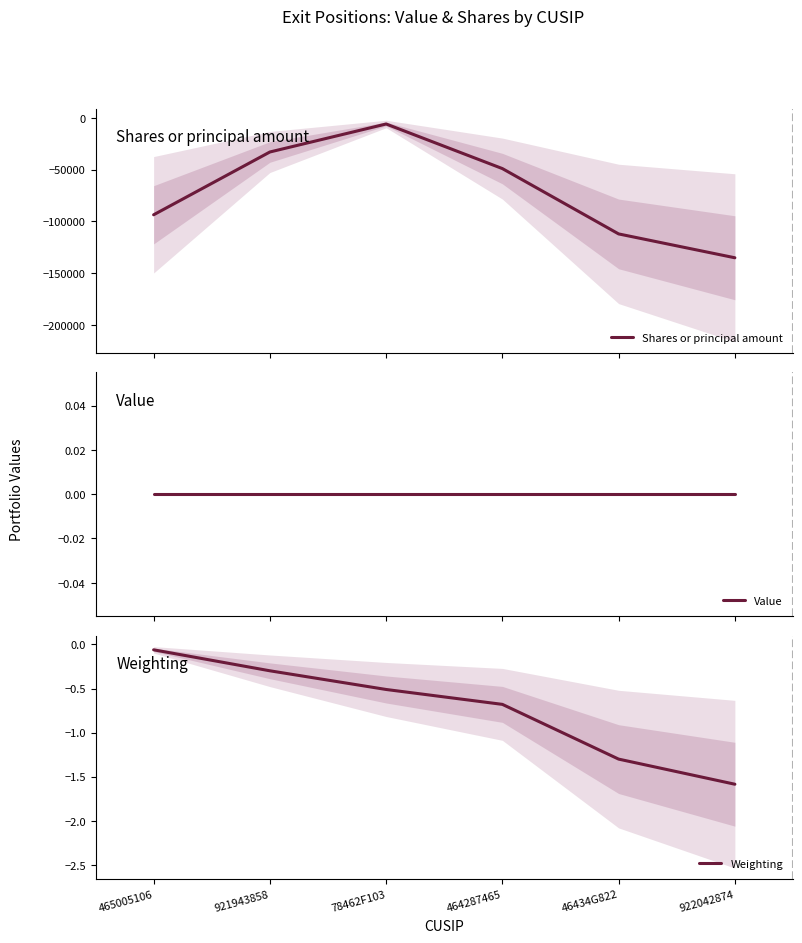

How many Shares or principal amount values are between -112000 and -33000?

4